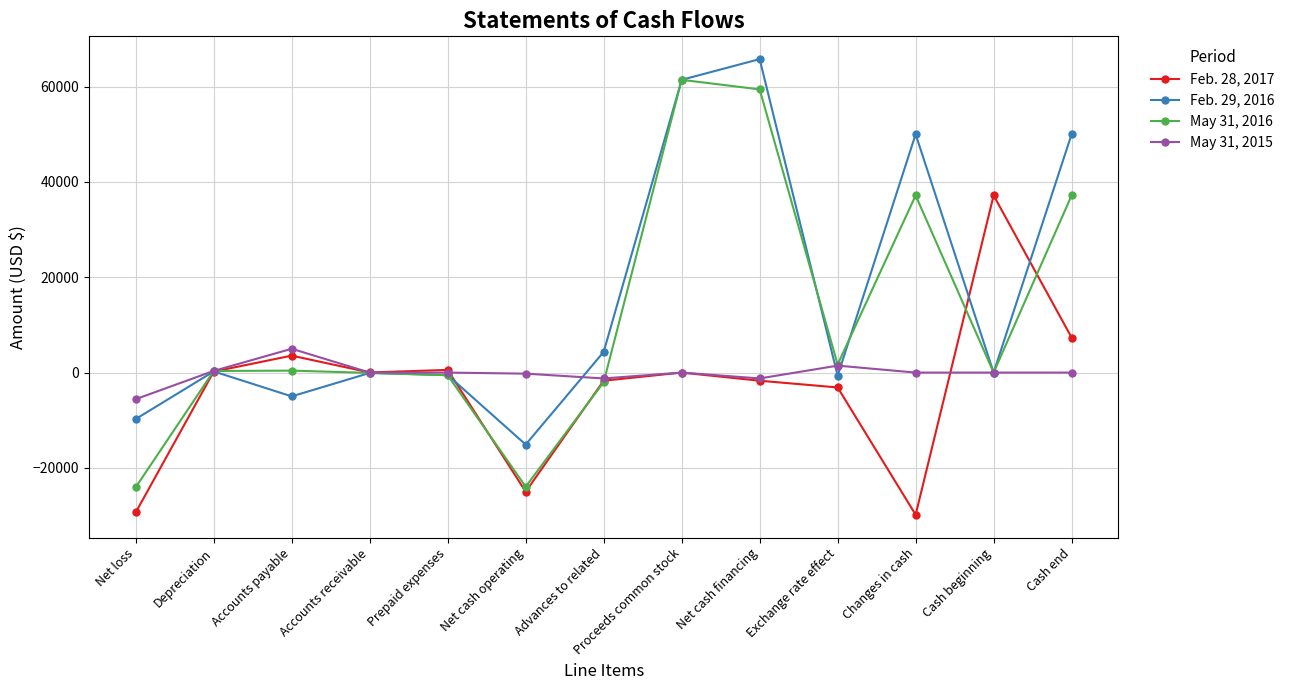

How many data points does each series have?

13